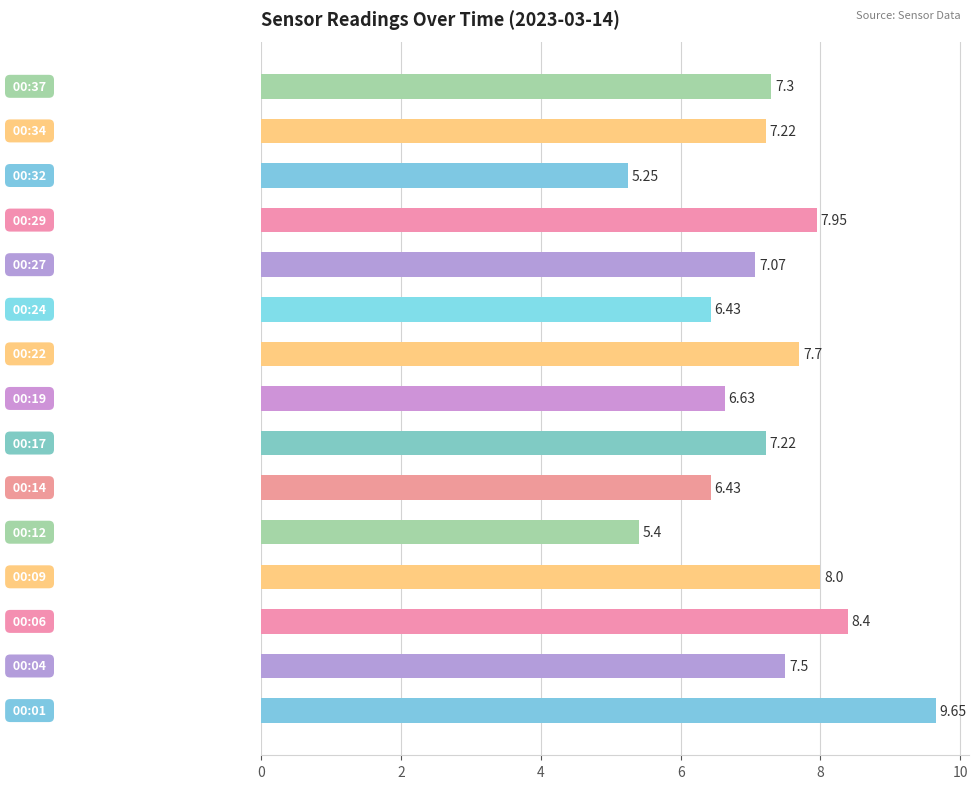

How many bars are there in total?

15